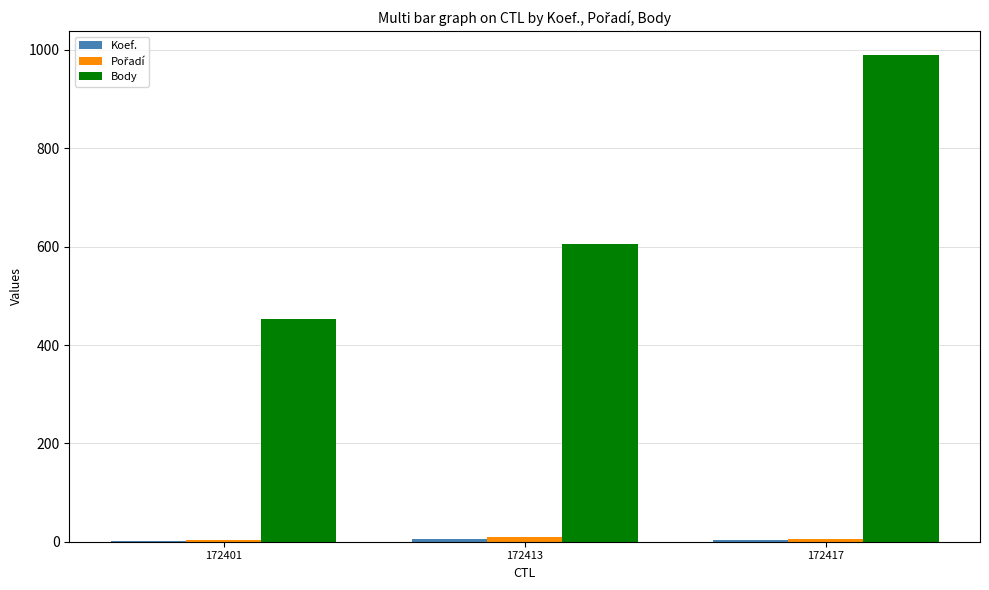

Which series changed the most between 172401 and 172413?

Body